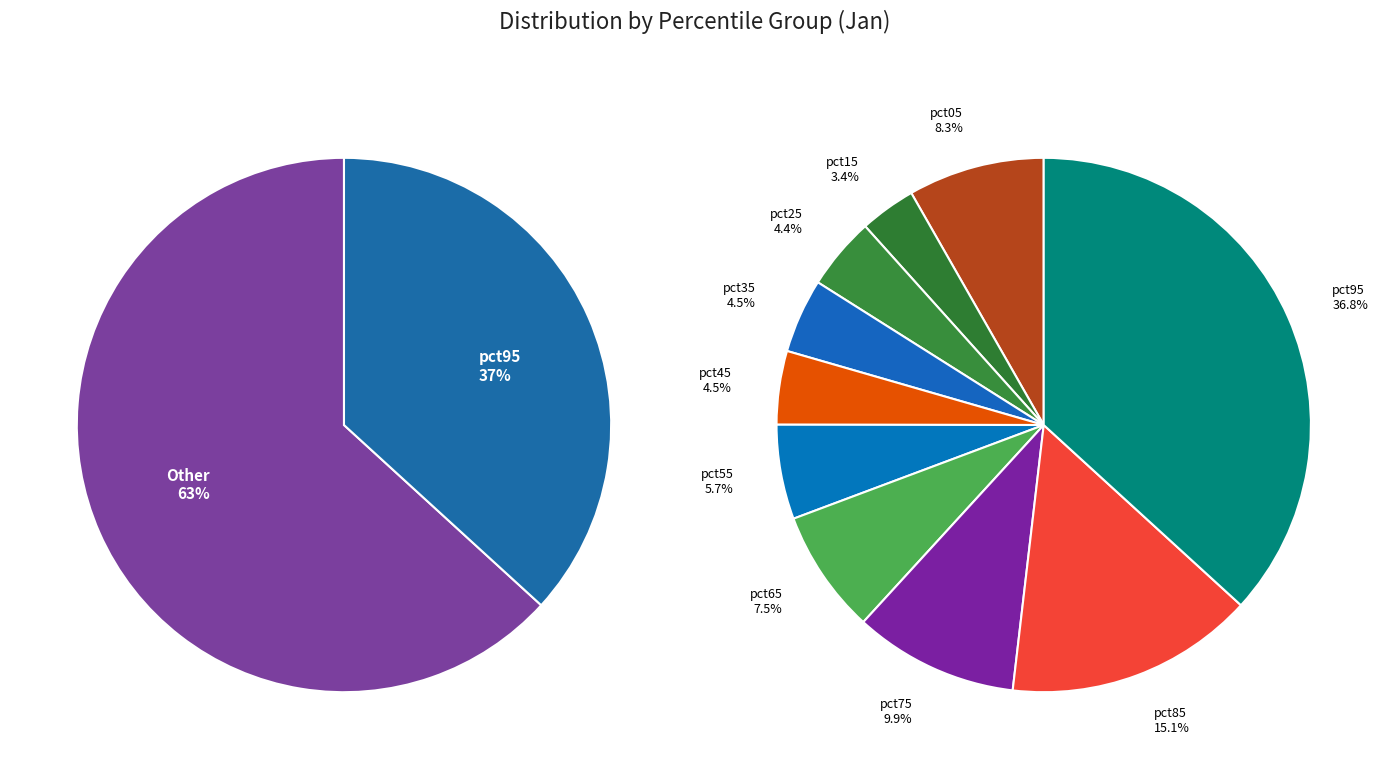

To the nearest percent, what portion does pct55 represent?

6%